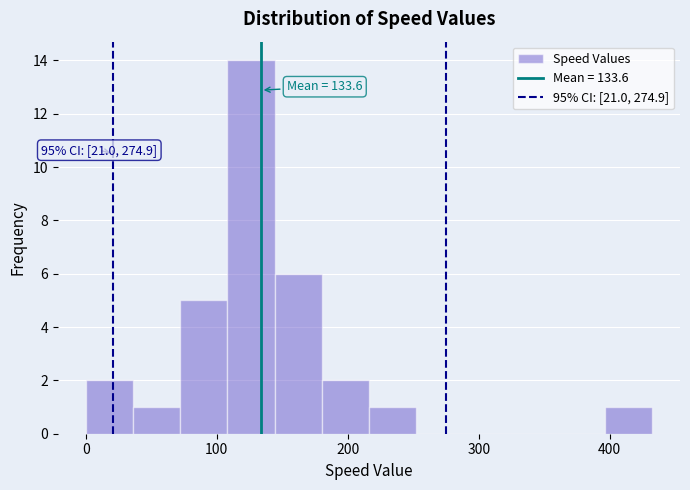

Around what value on the x-axis is the tallest bar? Give the approximate position of its centre, as read against the axis.

130